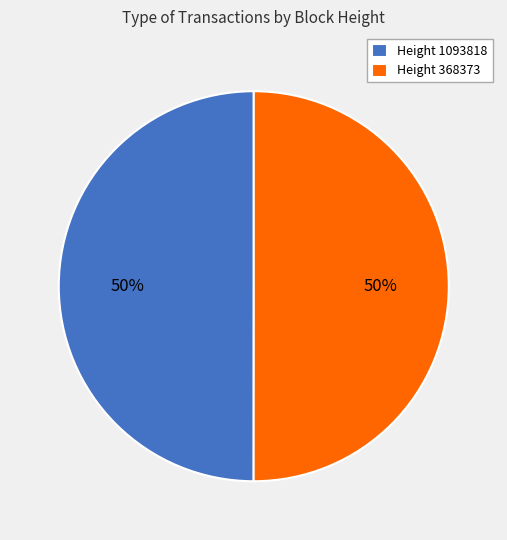

True or false: Height 368373 accounts for 50% of the total.

True